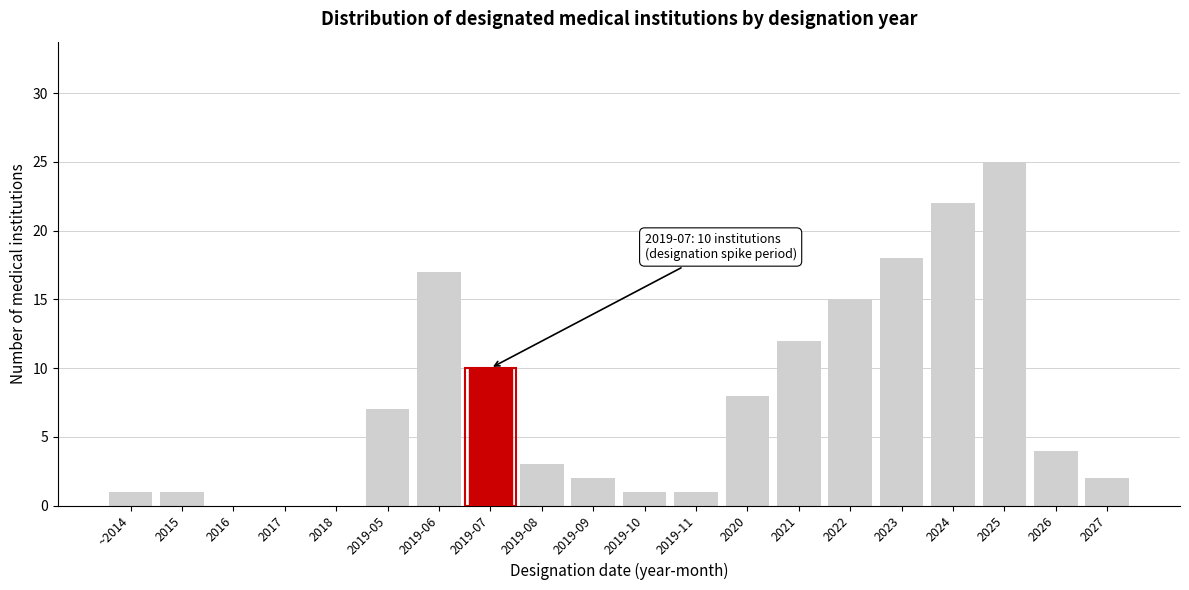

Reading left to right, what are all the values shown in this chart?

~2014=1	2015=1	2016=0	2017=0	2018=0	2019-05=7	2019-06=17	2019-07=10	2019-08=3	2019-09=2	2019-10=1	2019-11=1	2020=8	2021=12	2022=15	2023=18	2024=22	2025=25	2026=4	2027=2